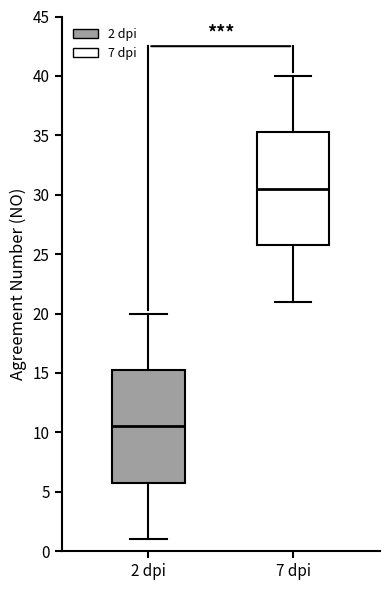

Where does the upper whisker of the box for 7 dpi end on the y-axis? The values are not printed on the chart, so give them approximately, as read against the axis.

40.0